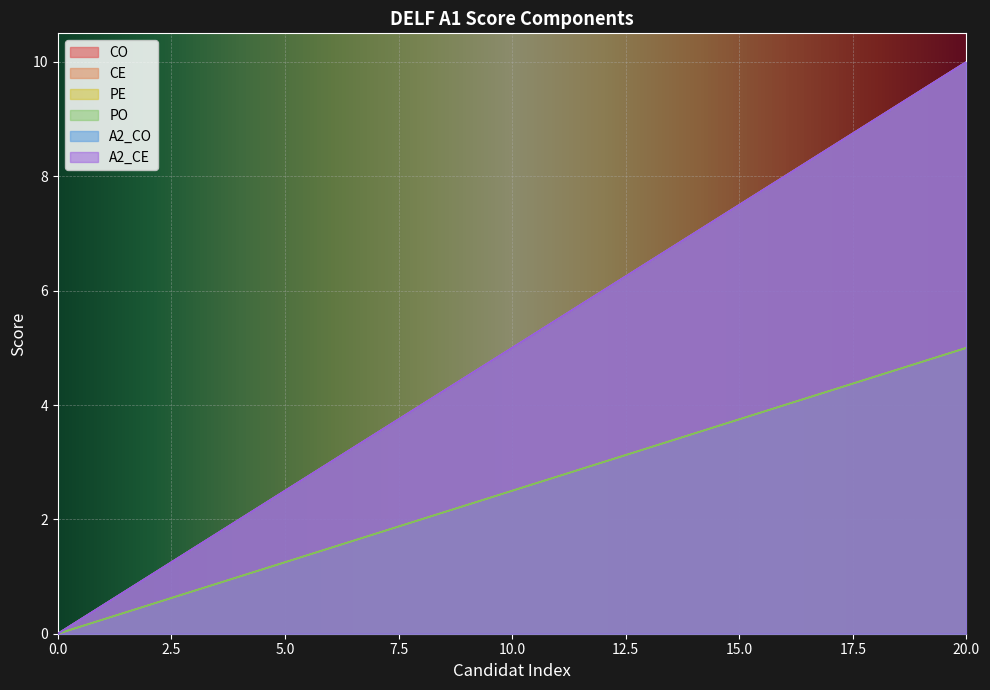

How many distinct data groups are displayed?

6